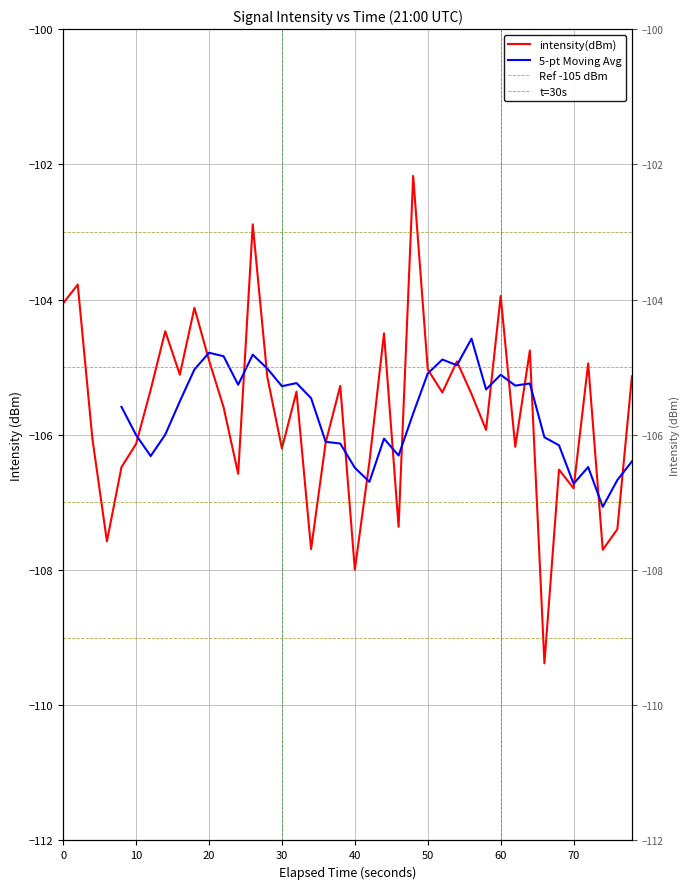

Reading left to right, transcribe all the data shown in this chart.

-104.1	-103.8	-106.1	-107.6	-106.5	-106.1	-105.3	-104.5	-105.1	-104.1	-104.9	-105.6	-106.6	-102.9	-105.1	-106.2	-105.4	-107.7	-106.1	-105.3	-108.0	-106.4	-104.5	-107.4	-102.2	-105.0	-105.4	-104.9	-105.4	-105.9	-103.9	-106.2	-104.8	-109.4	-106.5	-106.8	-104.9	-107.7	-107.4	-105.1